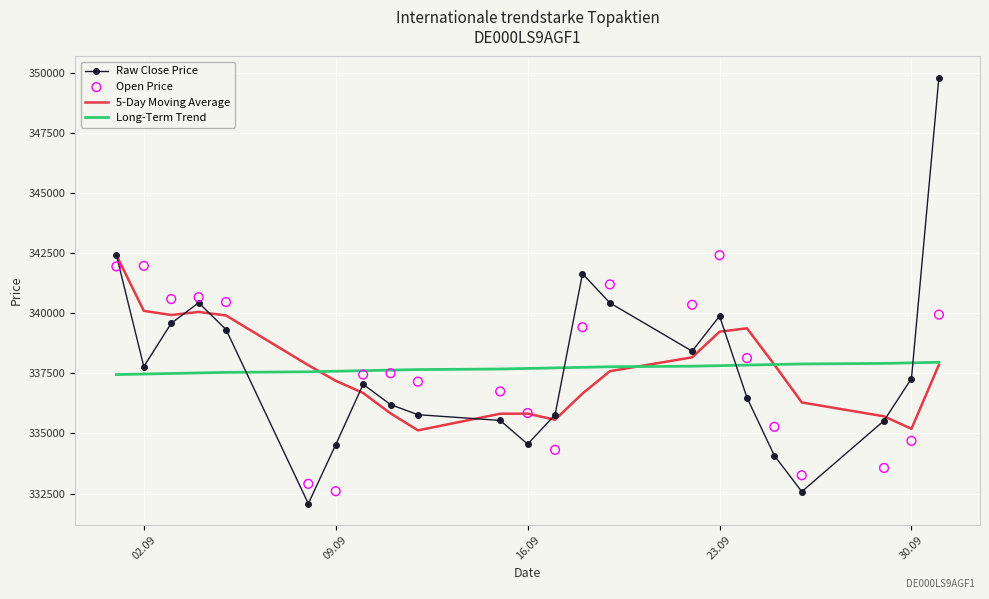

What is the highest value of the Long-Term Trend series?

337958.0